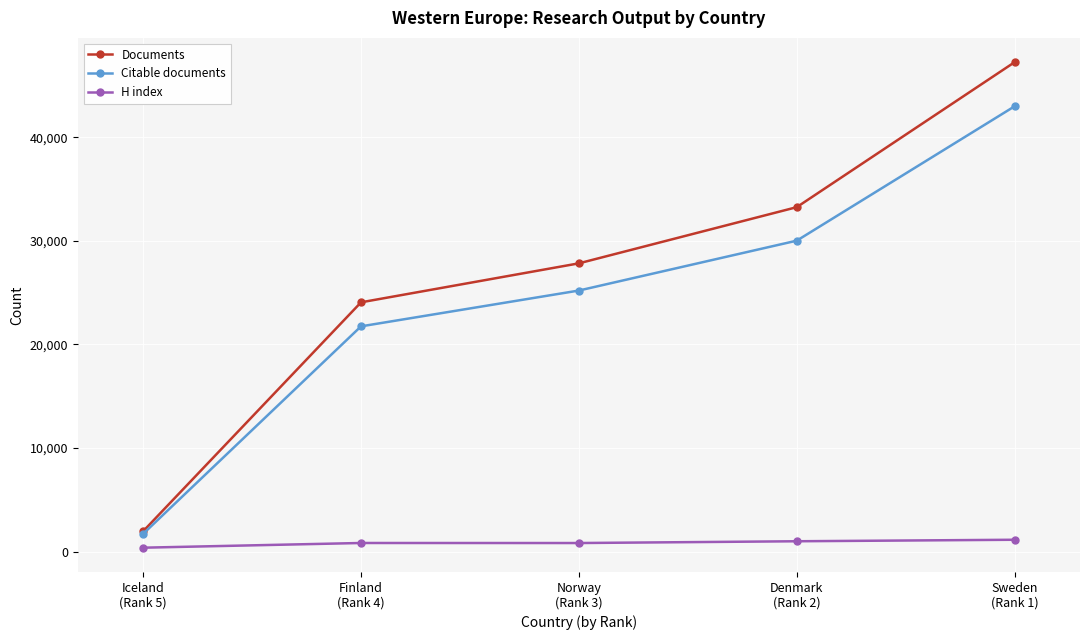

How many values in the Documents series are below 27829?

2